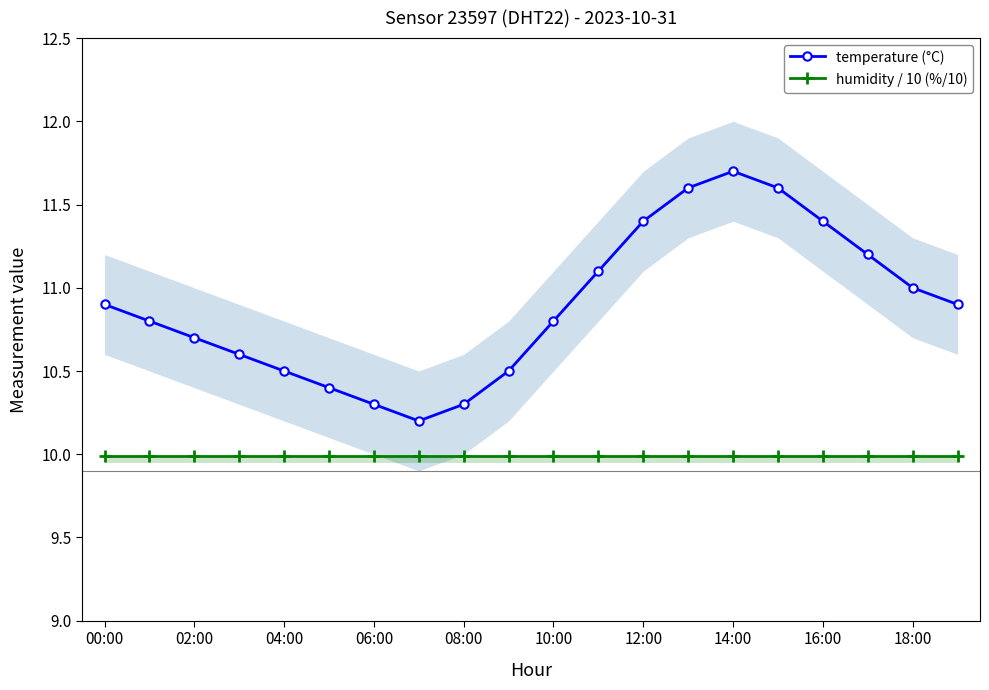

Is it true that humidity / 10 (%/10) equals 17.6 at 08:00?

False